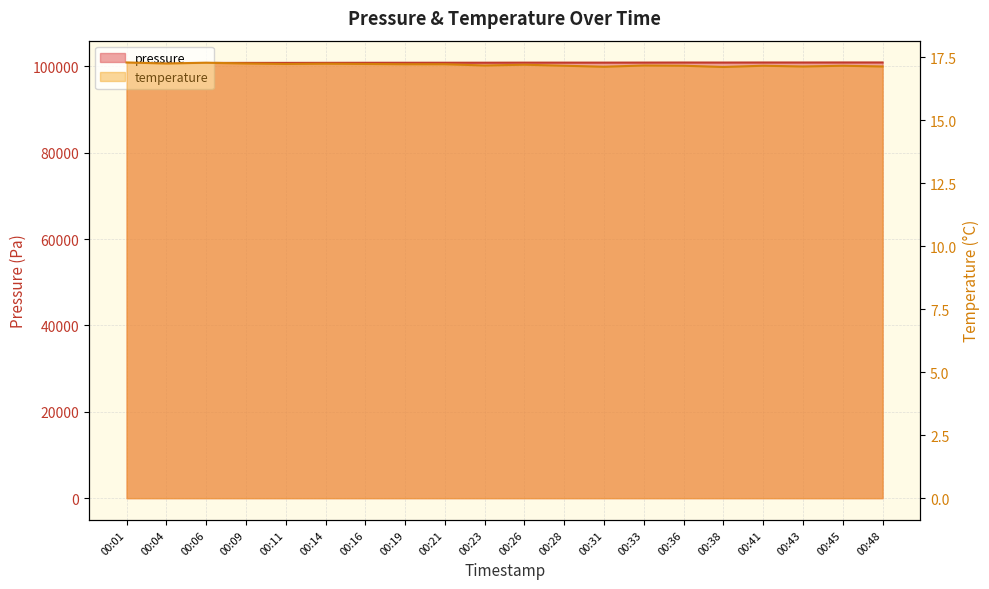

How many interior local peaks does the temperature series have?

6